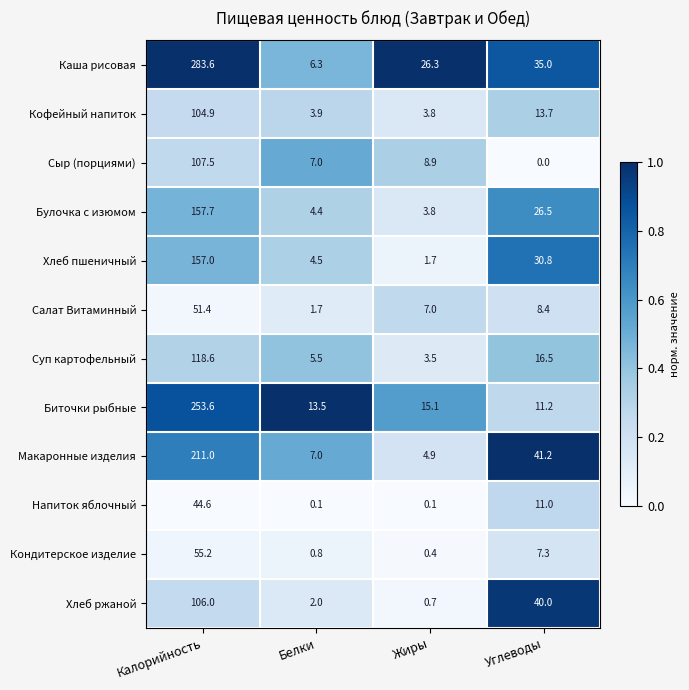

What is the total value across all series at Белки?

56.7